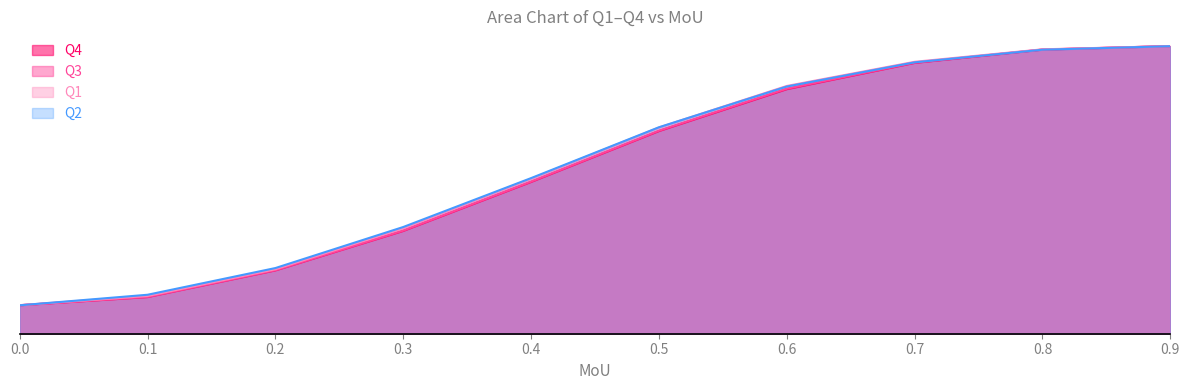

Reading left to right, extract all data points from this chart.

Q4: 0.1	0.1	0.2	0.4	0.5	0.7	0.8	0.9	1.0	1.0
Q3: 0.1	0.1	0.2	0.4	0.5	0.7	0.9	0.9	1.0	1.0
Q1: 0.1	0.1	0.2	0.4	0.5	0.7	0.9	0.9	1.0	1.0
Q2: 0.1	0.1	0.2	0.4	0.5	0.7	0.9	0.9	1.0	1.0